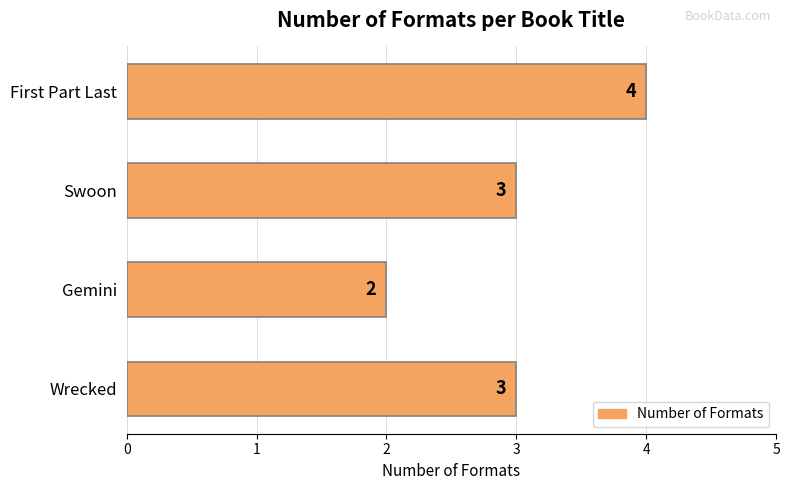

Reading bottom to top, list all the values displayed in this chart.

3	2	3	4